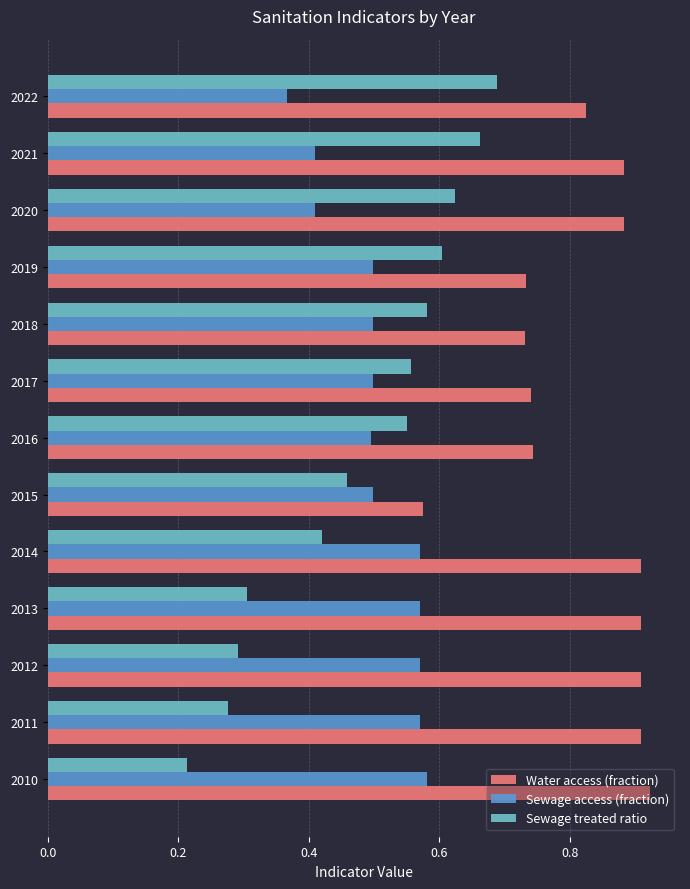

Which series changed the most between 2010 and 2022?

Sewage treated ratio